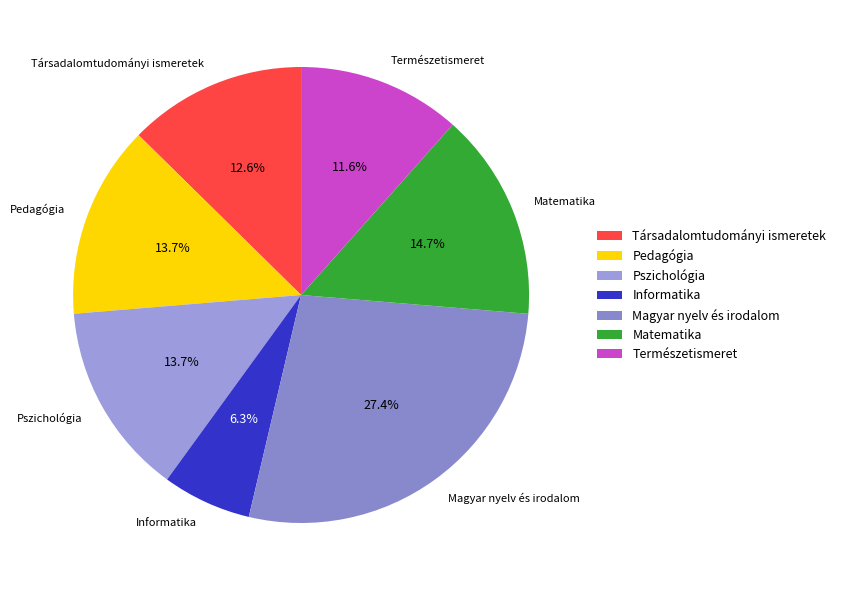

Between Matematika and Pedagógia, which is larger?

Matematika